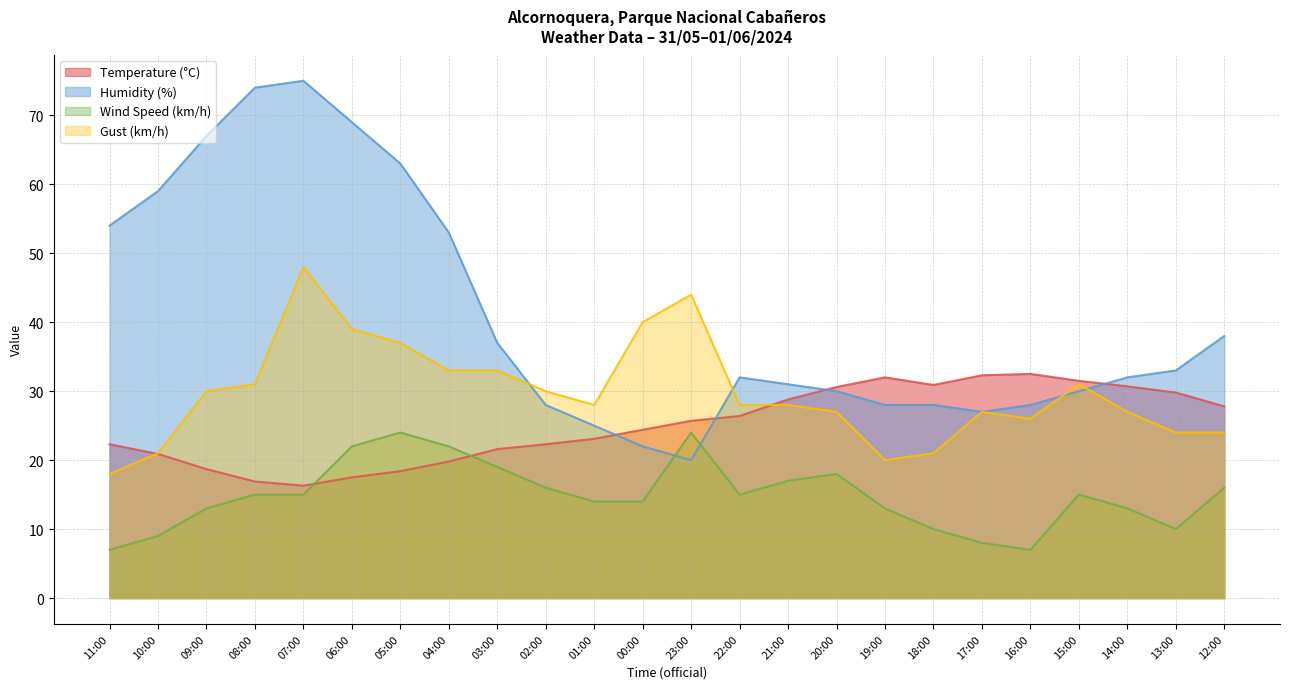

Where is Wind Speed (km/h) nearest to the value 15?

08:00